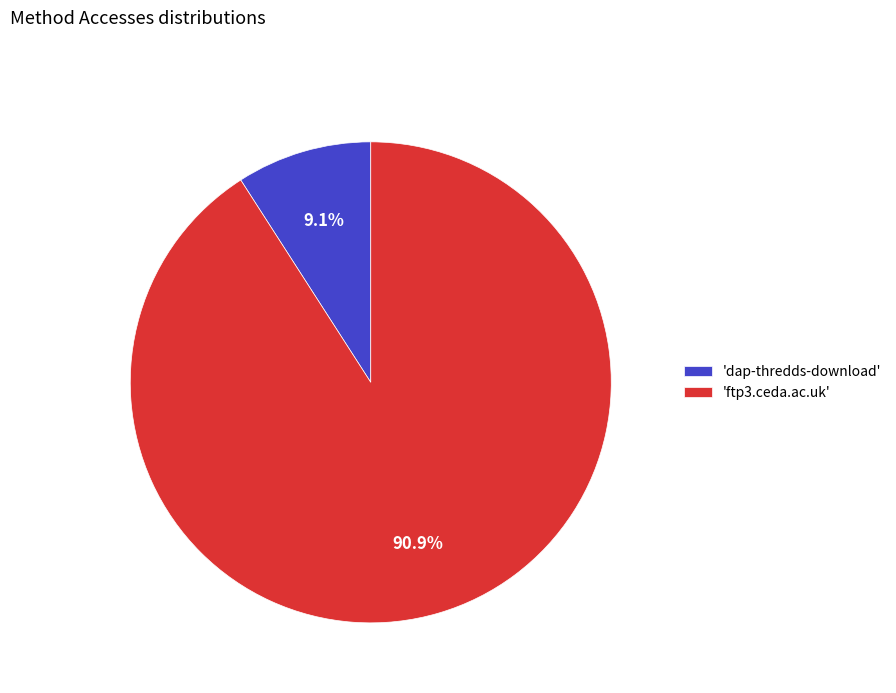

Rank the categories by value from highest to lowest.

'ftp3.ceda.ac.uk', 'dap-thredds-download'